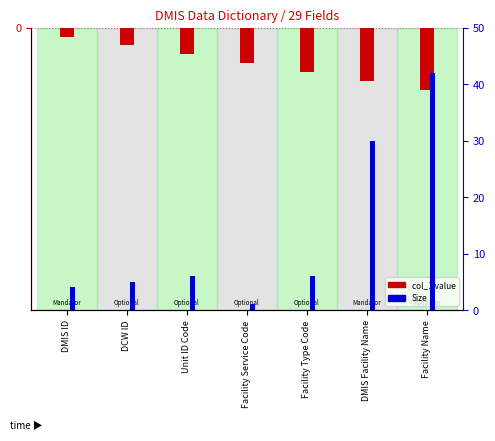

What is the value of the Size bar at the 3rd from the left?

6.0